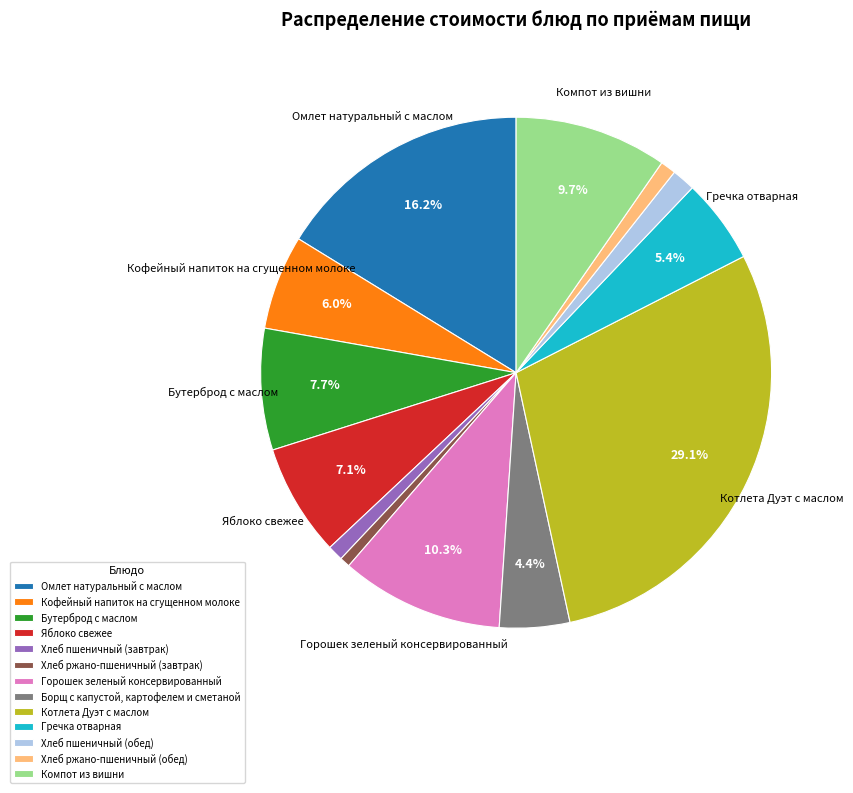

What is the ratio of the value at Бутерброд с маслом to the value at Котлета Дуэт с маслом?

0.3